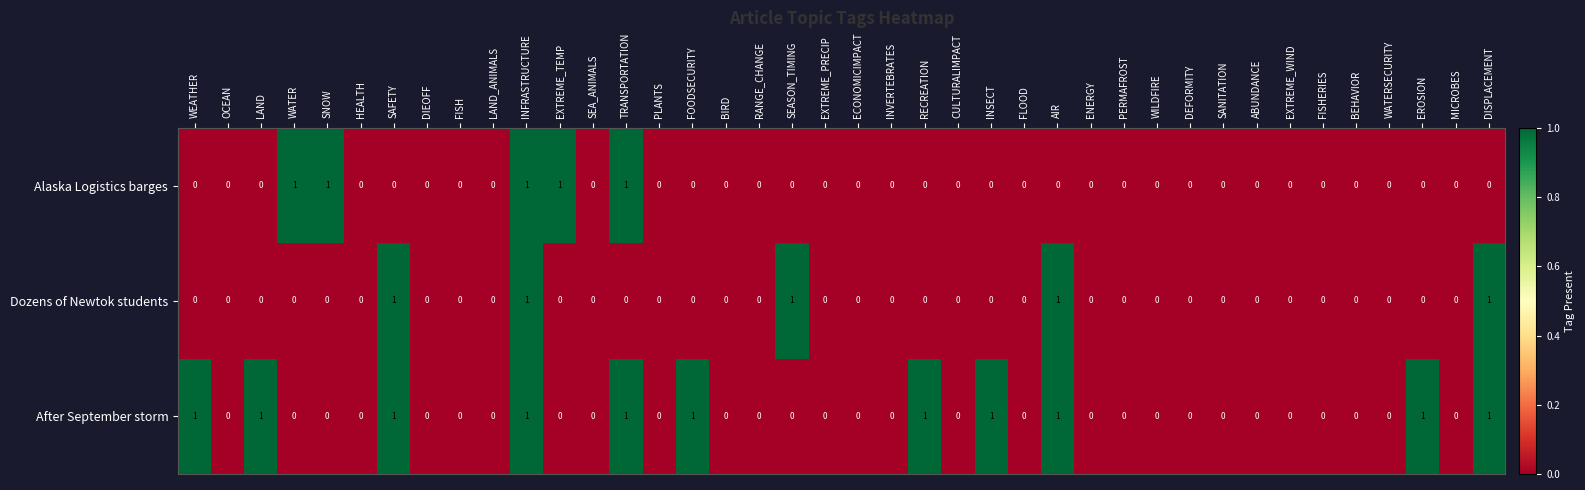

How many series are shown in this chart?

3